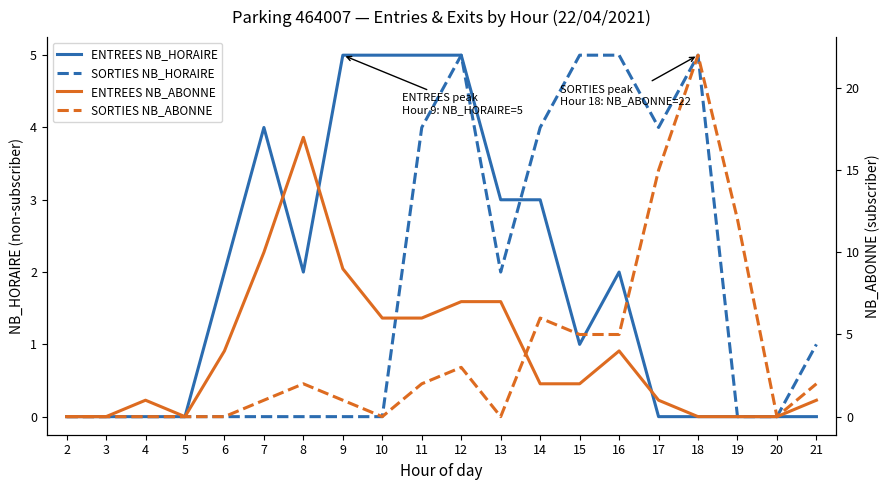

What is the average value of the ENTREES NB_ABONNE series?

4